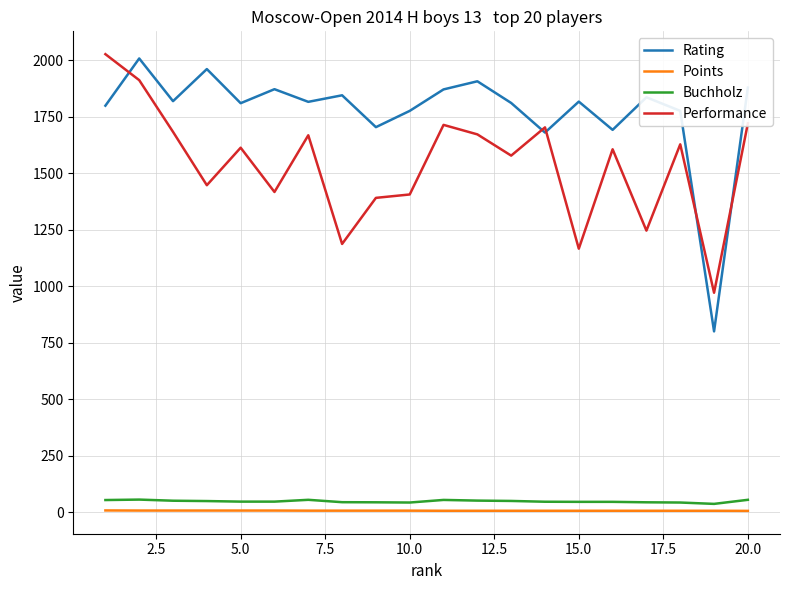

Which series has the largest total across all categories?

Rating